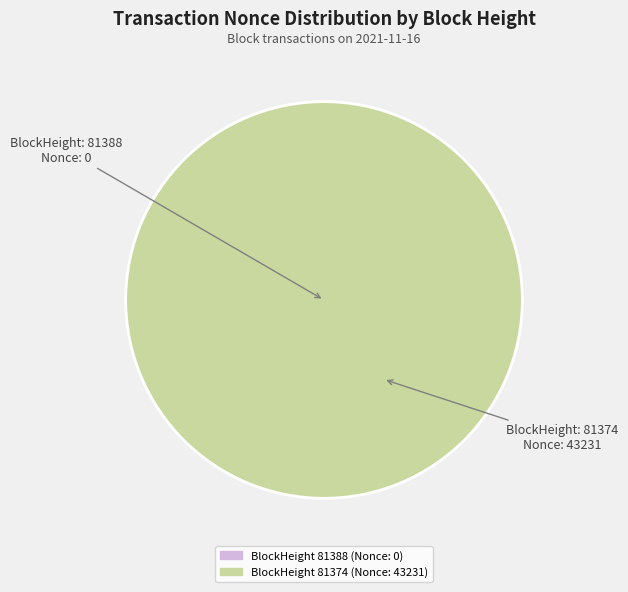

Is it true that 81388 is 0% of the pie?

True